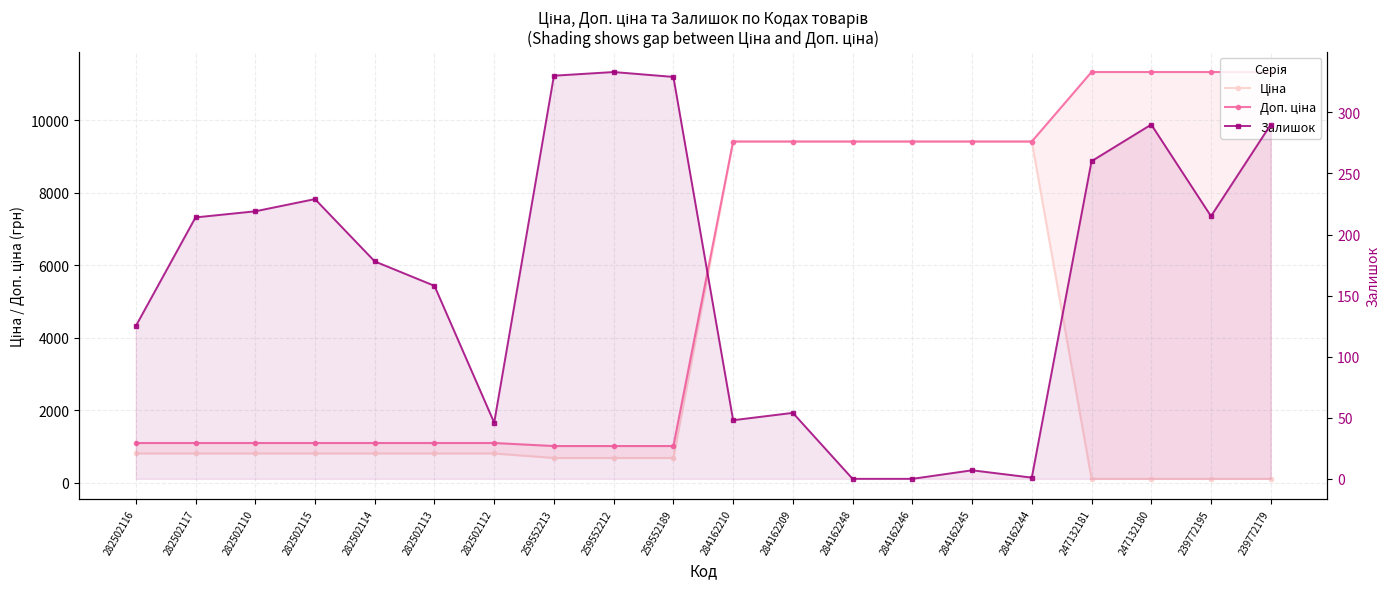

Between 259552189 and 247132181, which is larger?

259552189